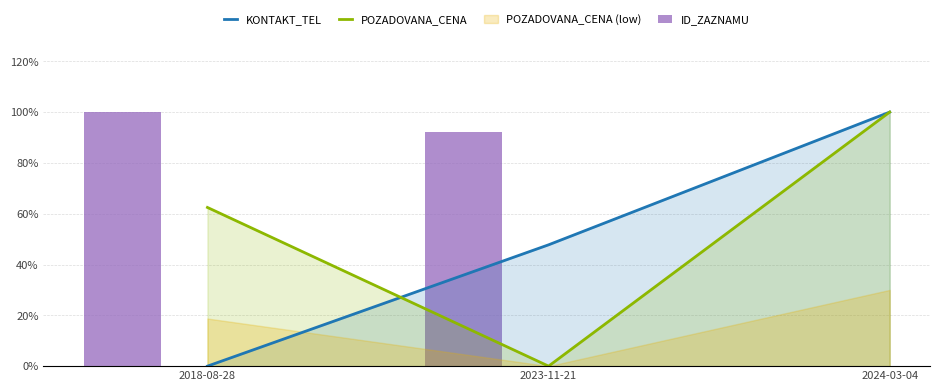

Rank the series at 2023-11-21 from lowest to highest value.

POZADOVANA_CENA, KONTAKT_TEL, ID_ZAZNAMU